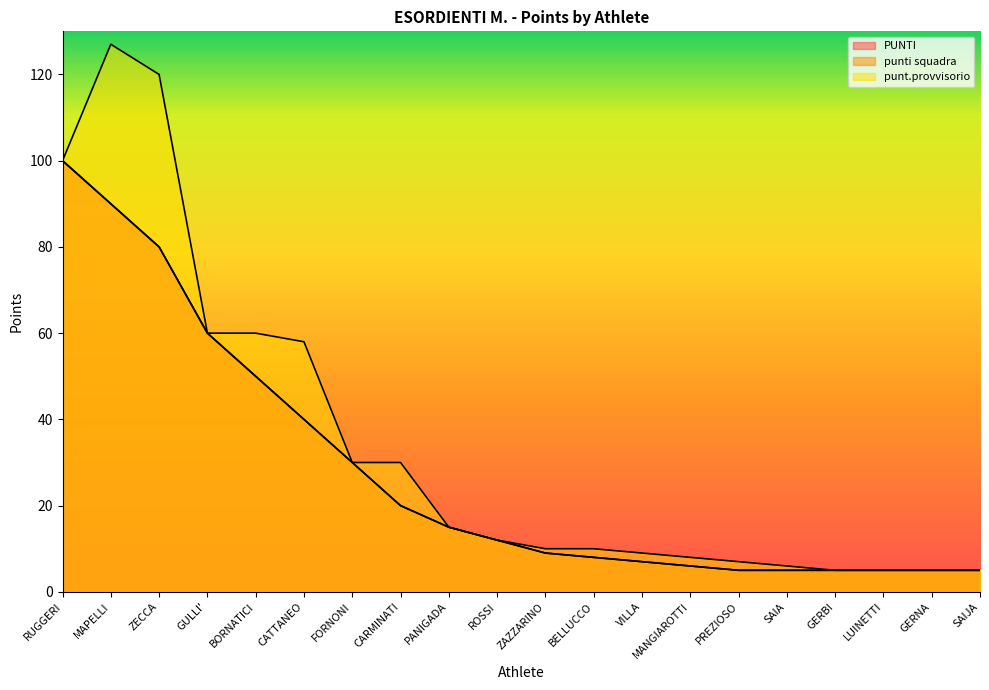

True or false: punti squadra and PUNTI cross at least once.

False